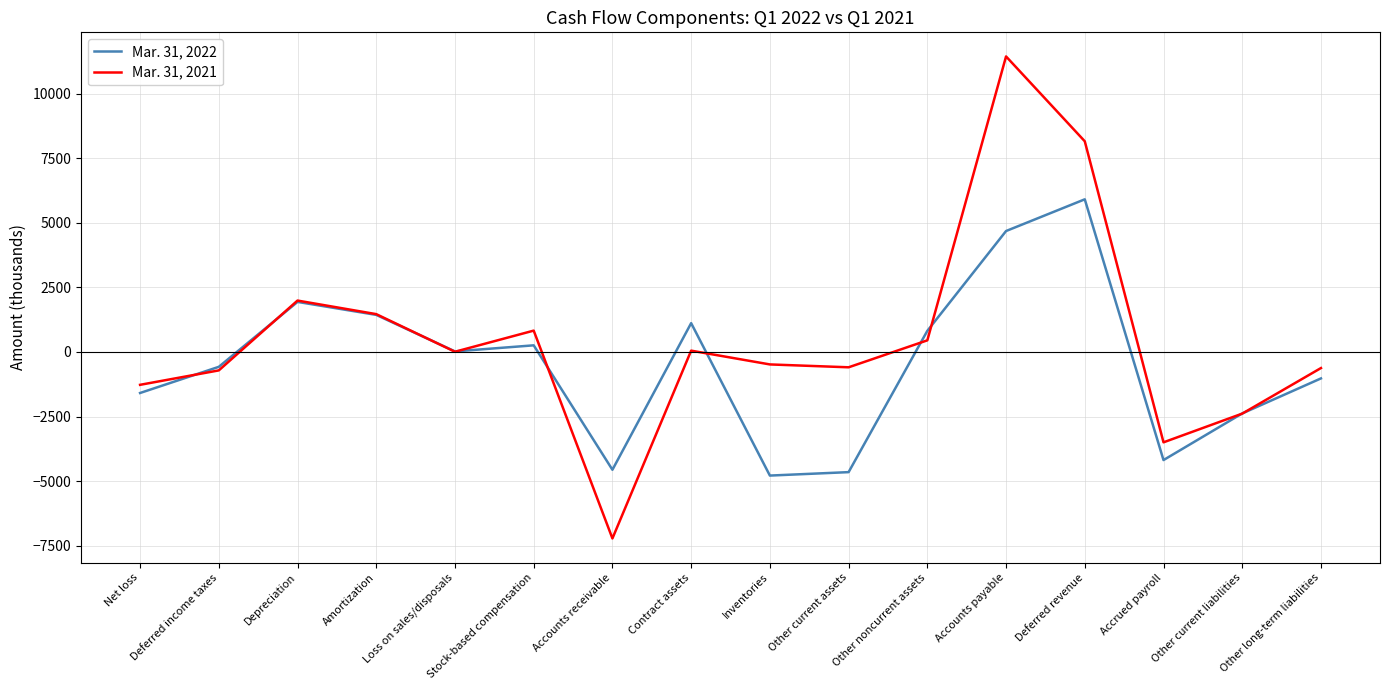

What is the sum of the Mar. 31, 2021 values at Accounts receivable and Deferred revenue?

939